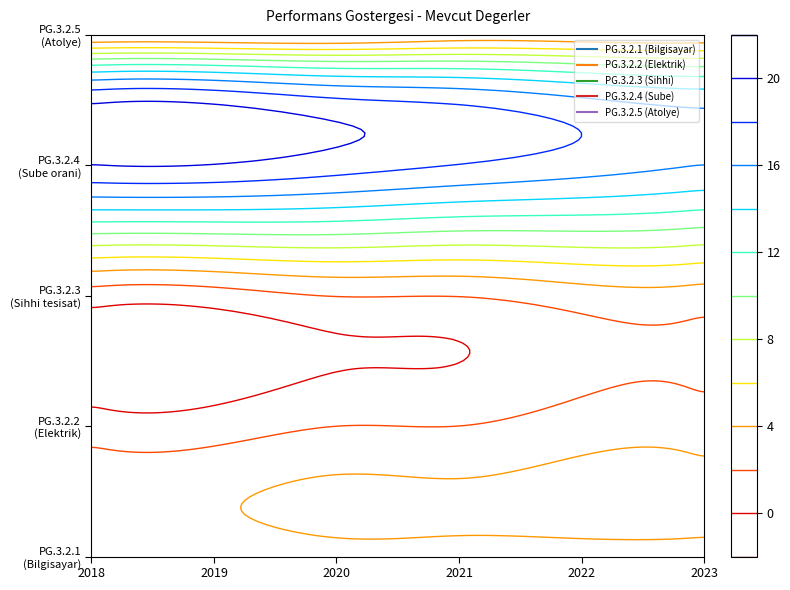

Is the value of PG.3.2.1 (Bilgisayar) at 0 greater than the value of PG.3.2.3 (Sihhi) at 5?

No